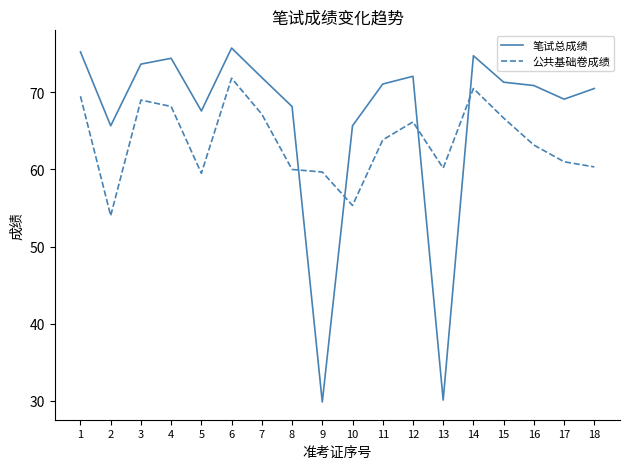

Which series has the widest spread of values?

笔试总成绩